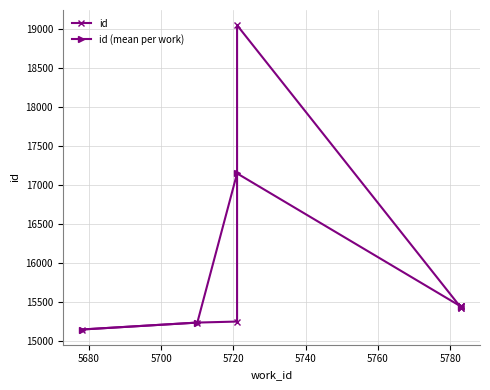

What is the minimum value for id (mean per work)?

15149.0